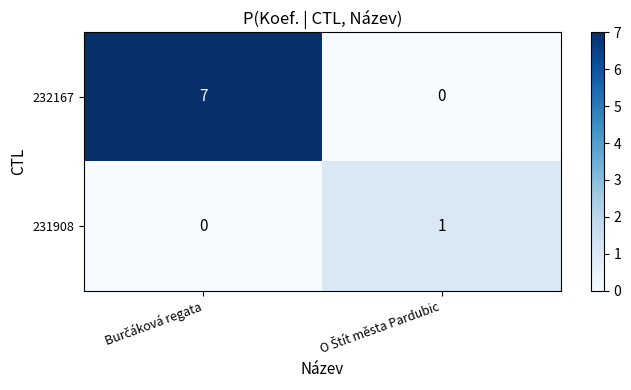

What is the sum of all 232167 values?

7